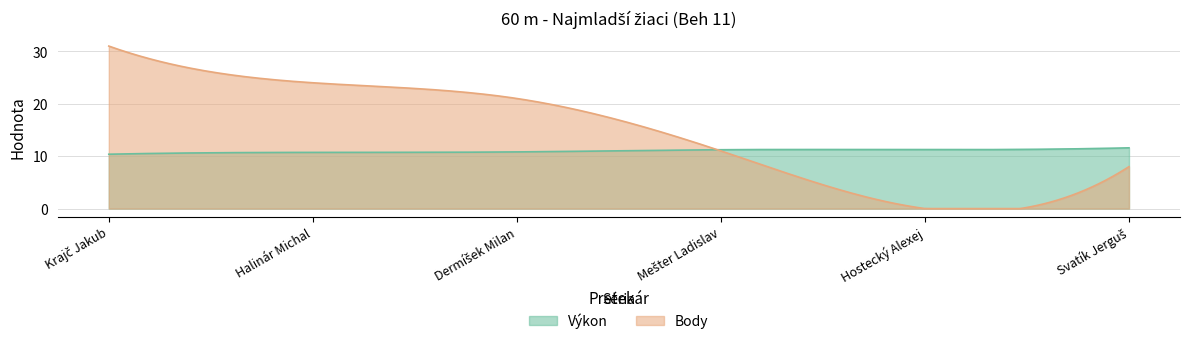

True or false: Body has a value of -17.5 at Hostecký Alexej.

False